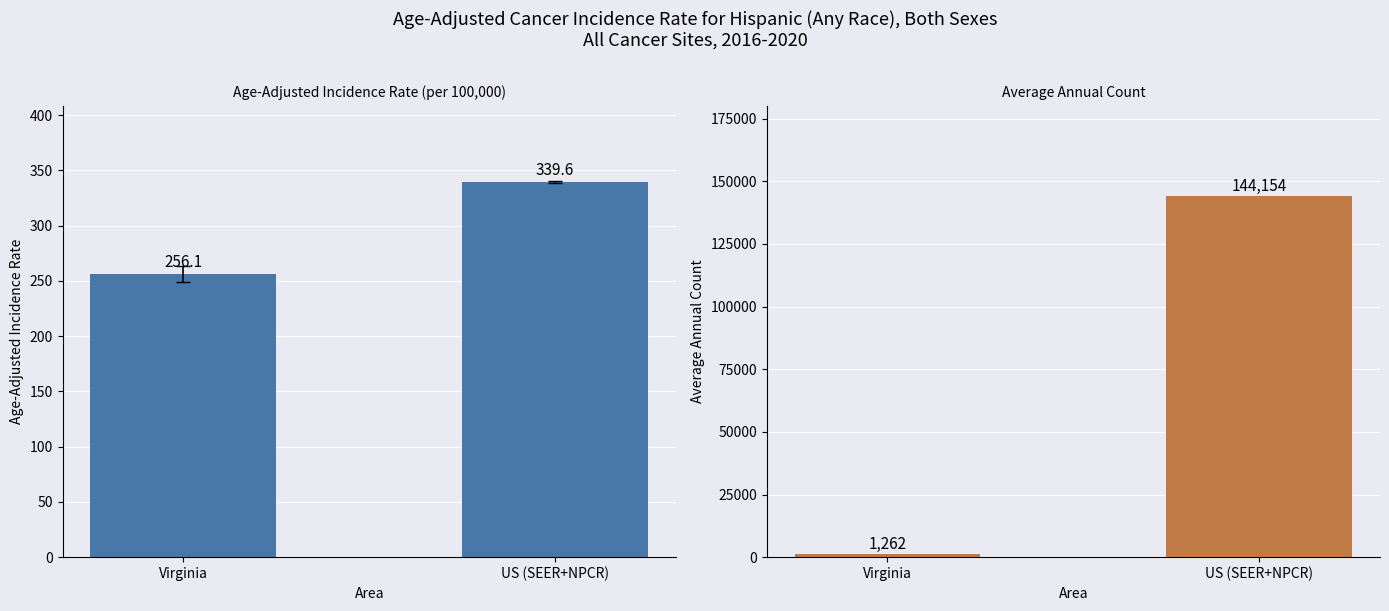

At which label does Age-Adjusted Incidence Rate reach its minimum?

Virginia